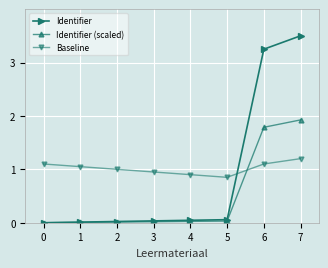

After their last crossing, which series has the higher values: Baseline or Identifier?

Identifier